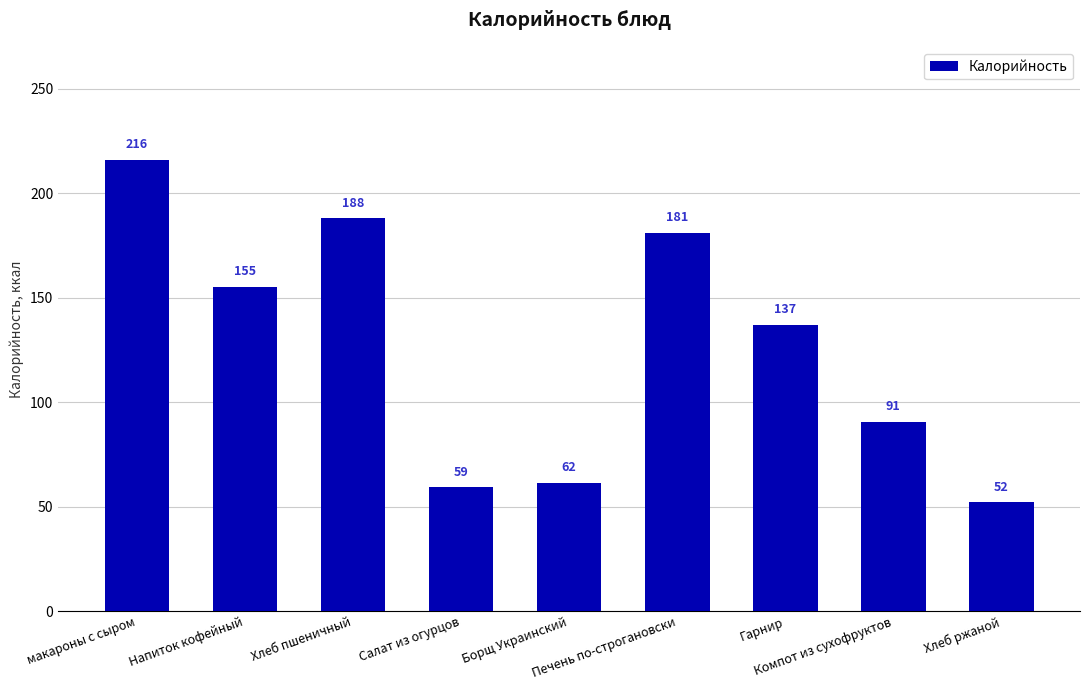

What is the change in value from Хлеб пшеничный to Печень по-строгановски?

-6.9